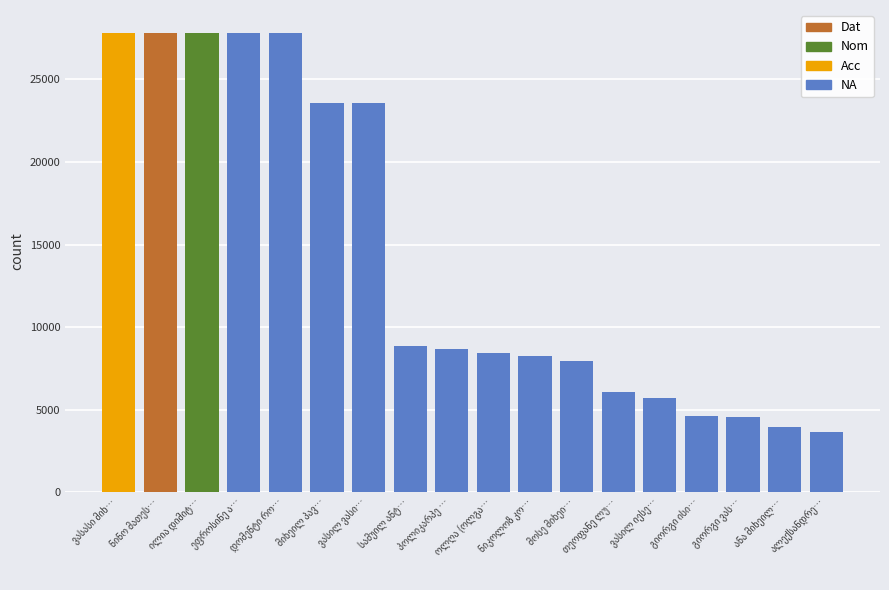

True or false: the data shows 4600 at გიორგი ისი….

True